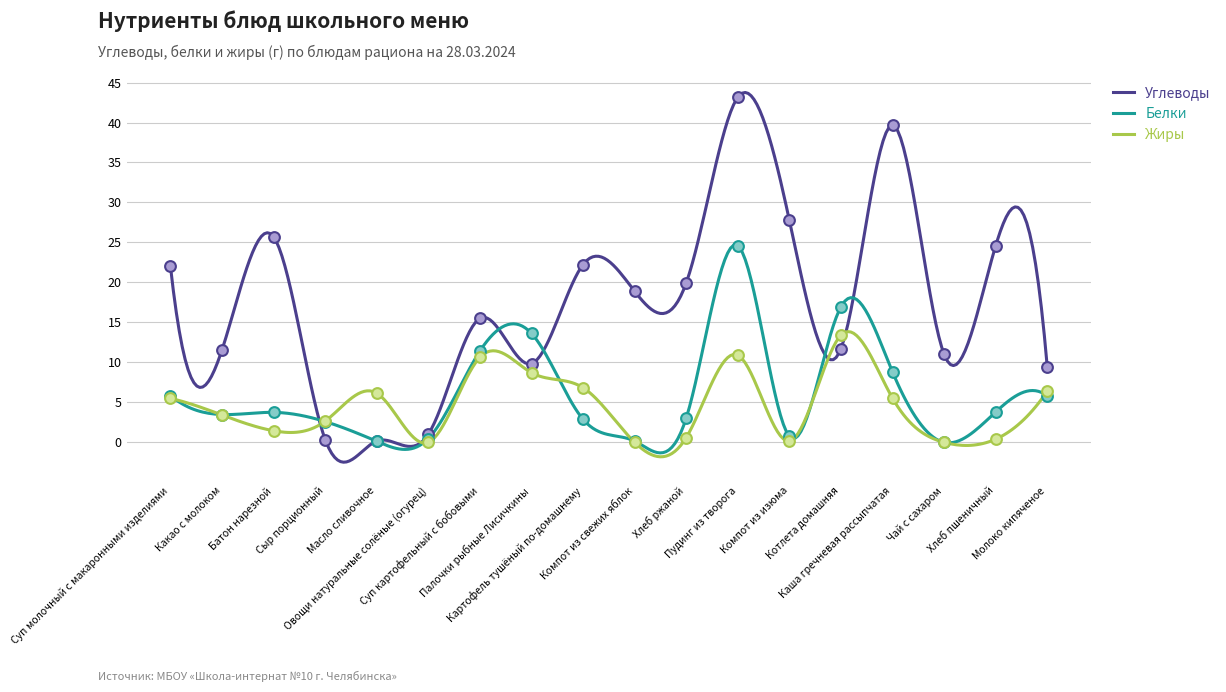

What is the total value across all series at Суп картофельный с бобовыми?

37.6